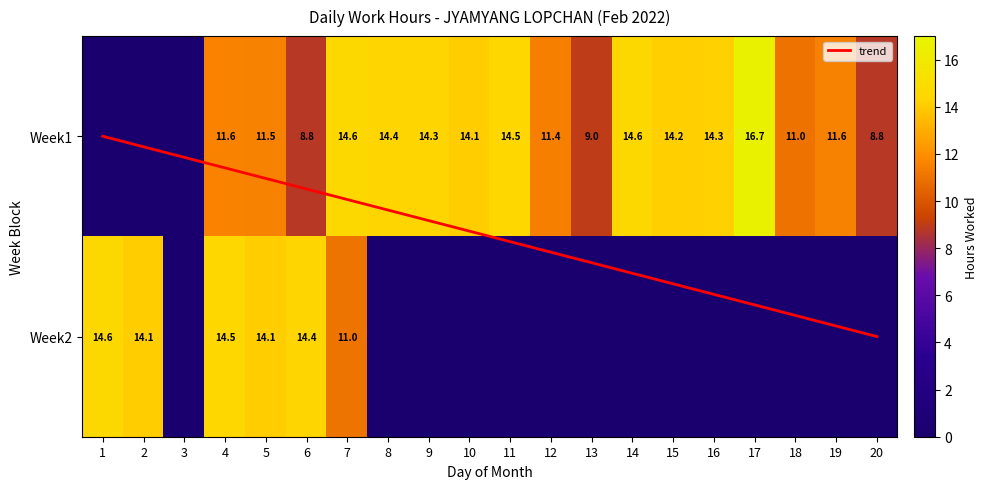

List the series in order of their overall mean, highest first.

1, 2